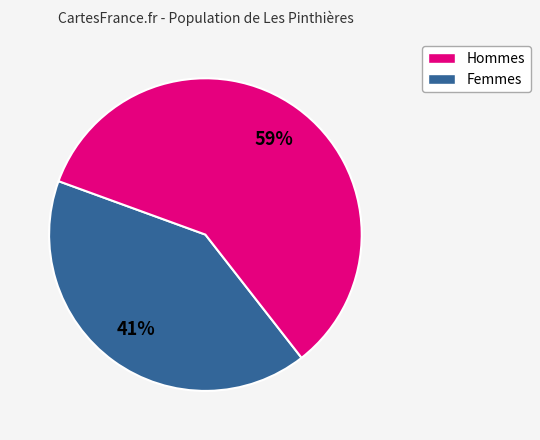

To the nearest percent, what is the average slice percentage?

50%